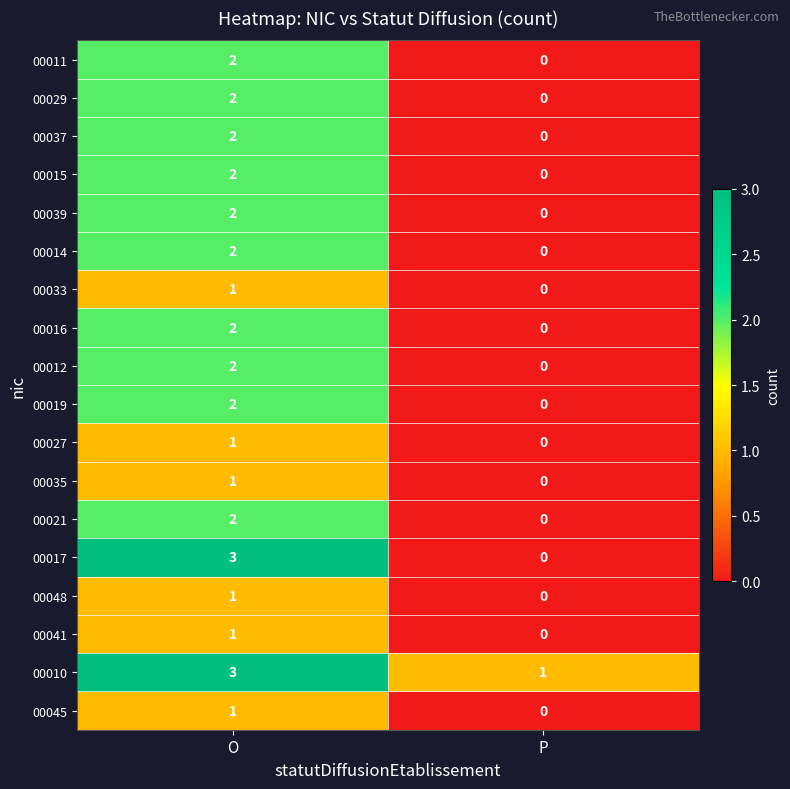

Which category has the lowest value across all series?

P